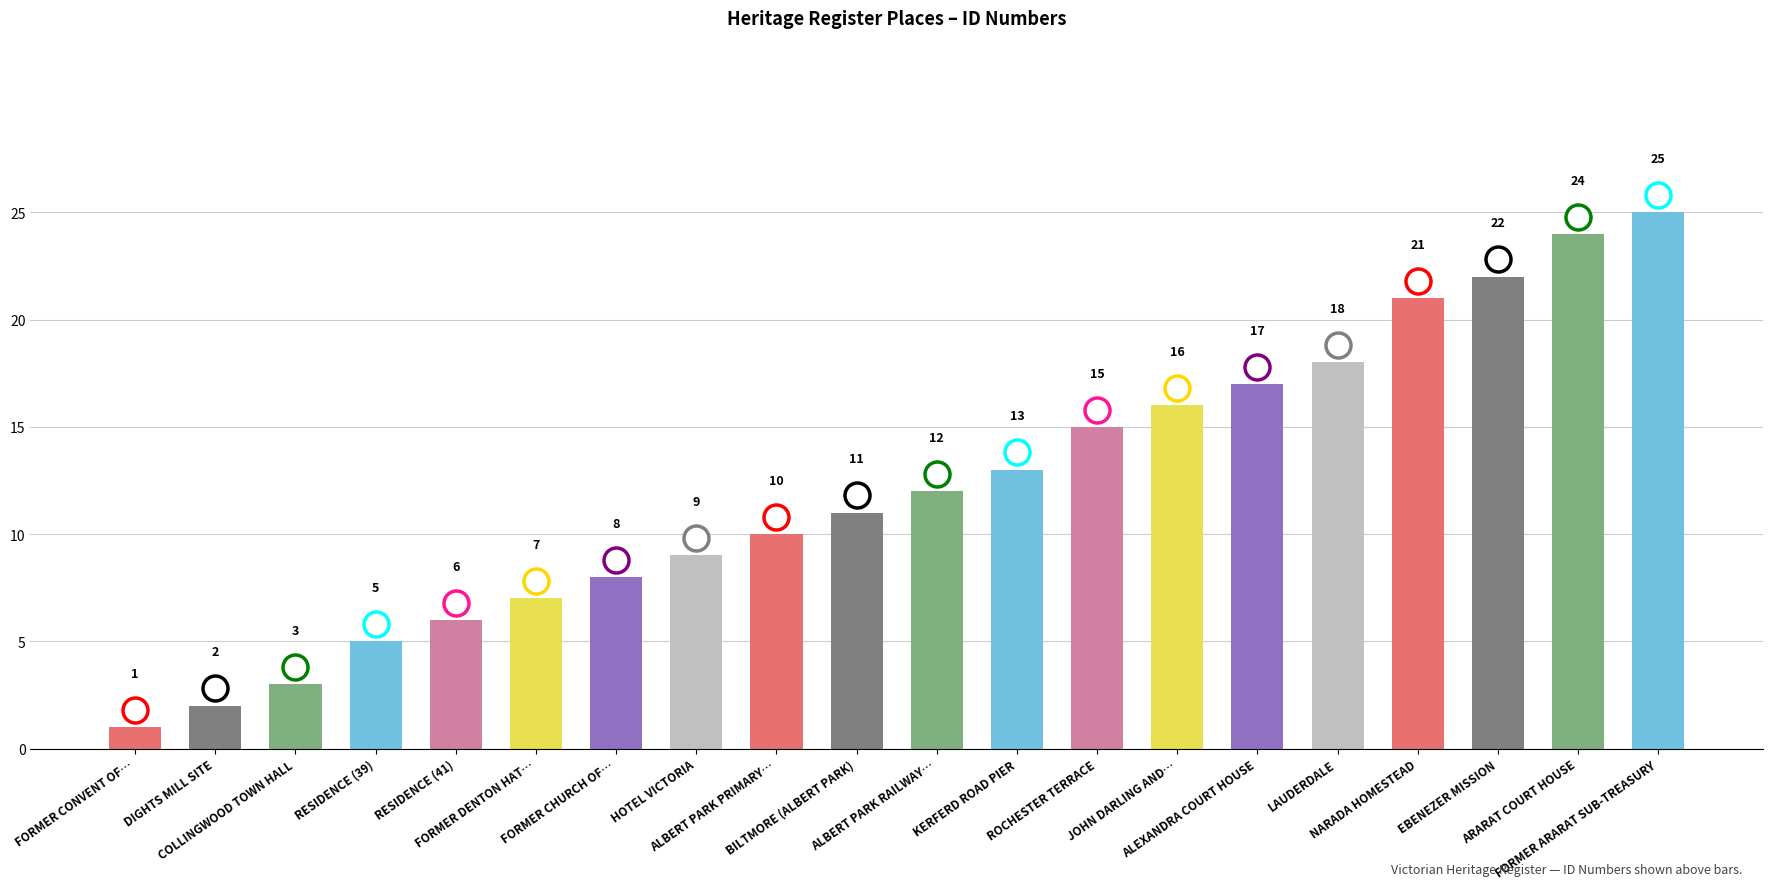

What is the value of the 6th bar from the left?

7